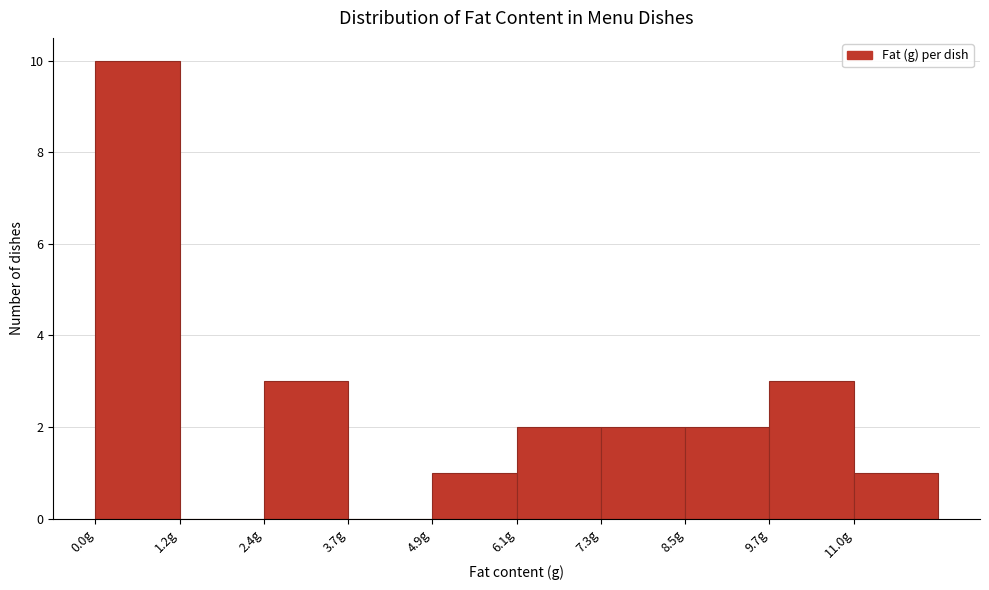

What is the height of the bar covering 7.4 to 8.6 on the x-axis? Neither the bar edges nor the heights are printed on the chart, so give them approximately, as read against the axes.

2